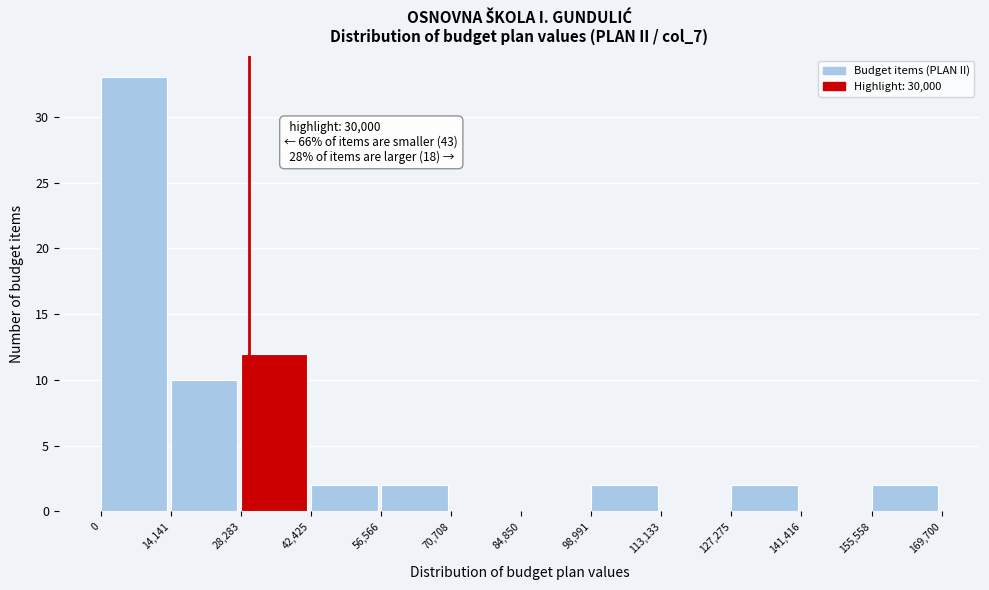

Over which range of the x-axis is the bar tallest?

0 to 14,141